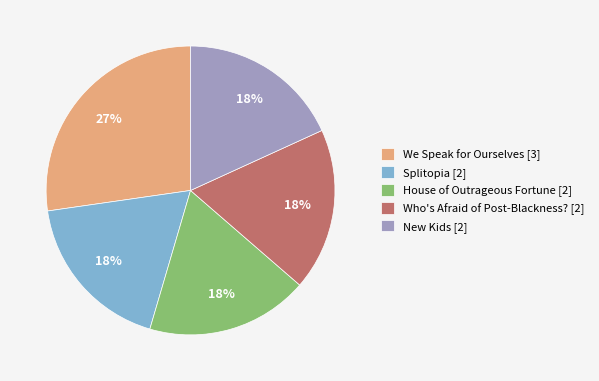

True or false: Splitopia accounts for 27% of the total.

False